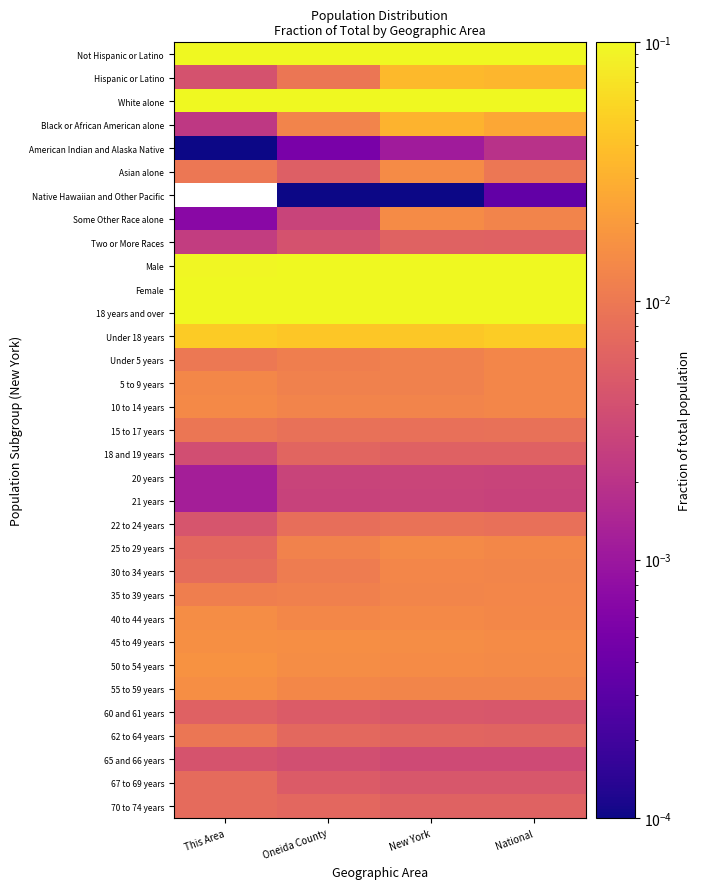

Rank the series by their maximum value, from highest to lowest.

Not Hispanic or Latino, White alone, 18 years and over, Female, Male, Under 18 years, Hispanic or Latino, Black or African American alone, 50 to 54 years, 45 to 49 years, 55 to 59 years, 40 to 44 years, Some Other Race alone, Asian alone, 25 to 29 years, 10 to 14 years, 5 to 9 years, 30 to 34 years, Under 5 years, 35 to 39 years, 15 to 17 years, 62 to 64 years, 22 to 24 years, 67 to 69 years, 70 to 74 years, 18 and 19 years, Two or More Races, 60 and 61 years, 65 and 66 years, 20 years, 21 years, American Indian and Alaska Native, Native Hawaiian and Other Pacific